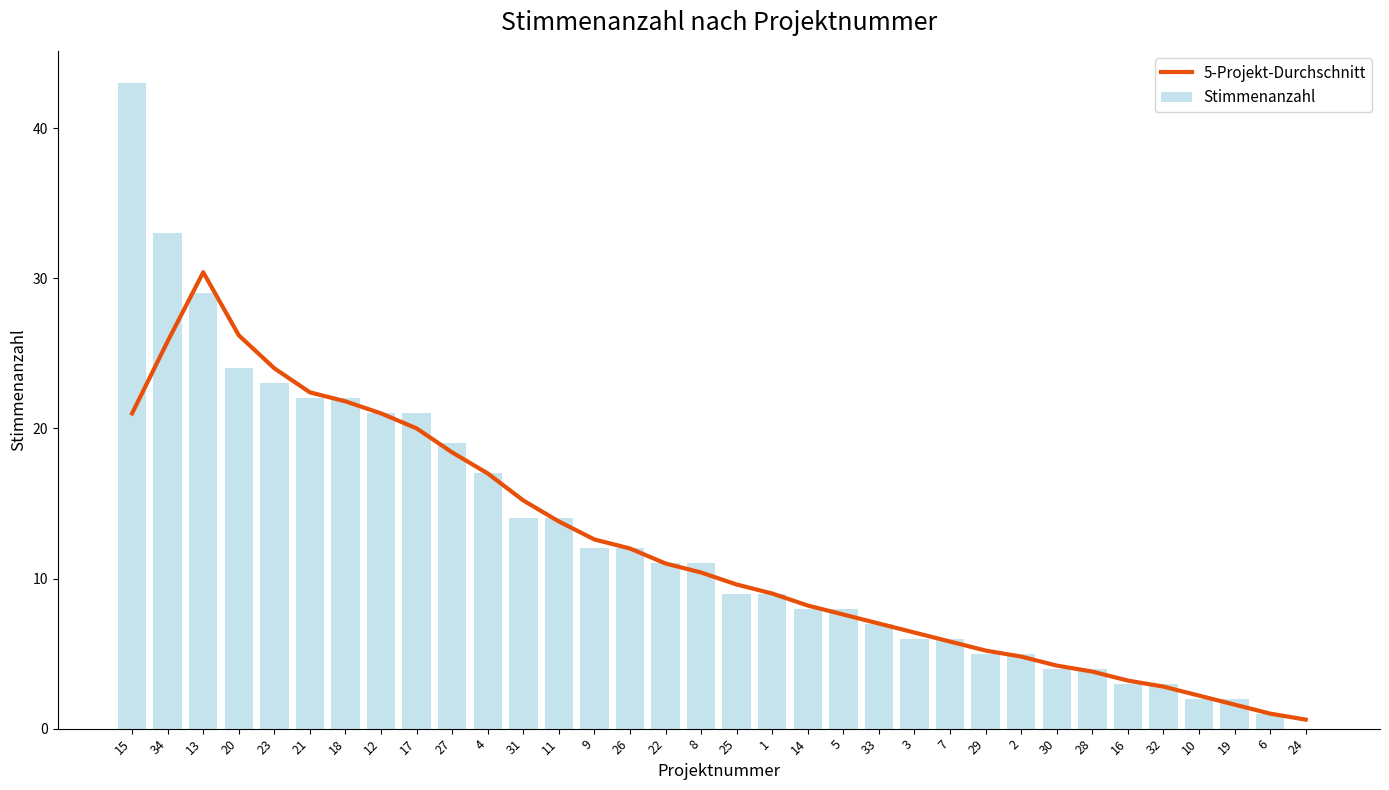

Is the value of Stimmenanzahl at 22 greater than the value of 5-Projekt-Durchschnitt at 14?

Yes